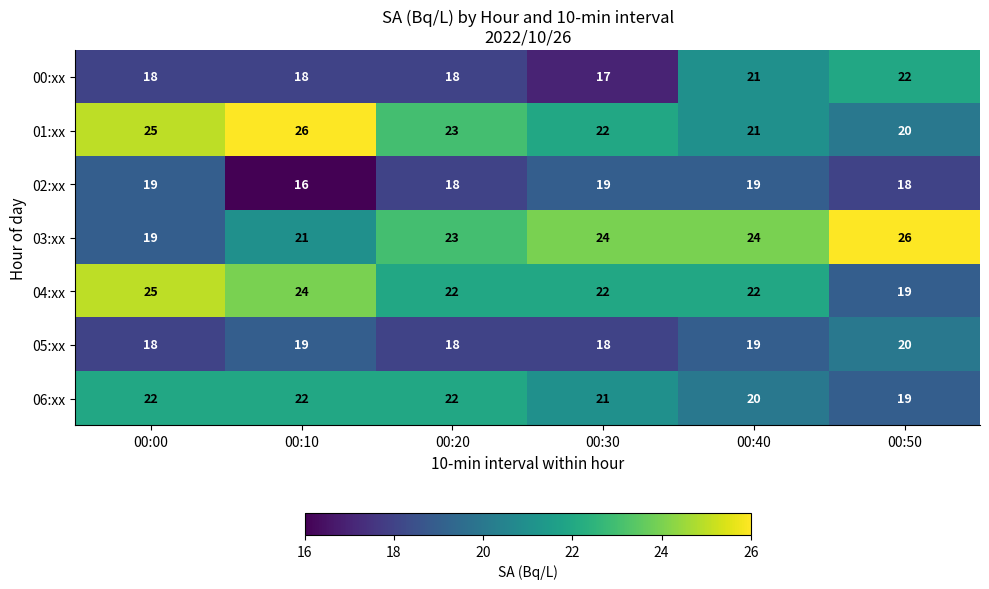

How many 01:xx values are between 21 and 25?

4